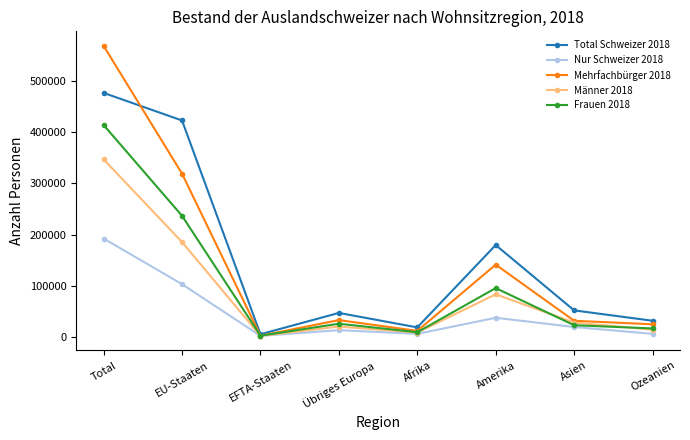

What is the sum of the Nur Schweizer 2018 values at Asien and EU-Staaten?

123813